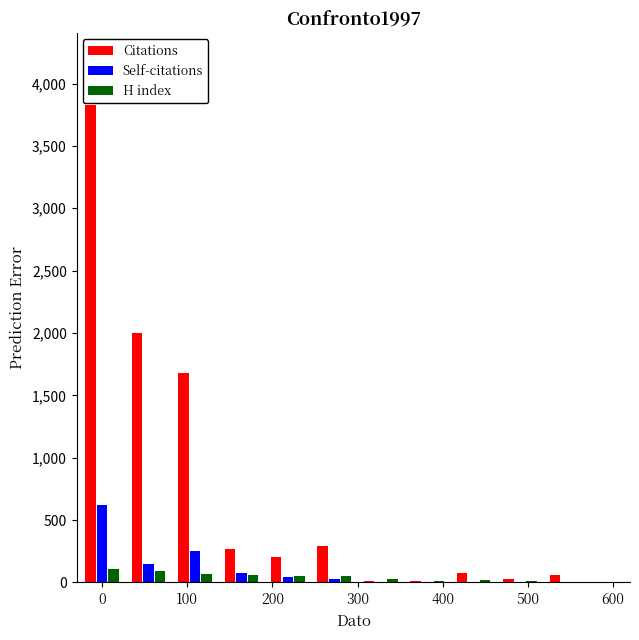

What is the highest value of the Citations series?

3830